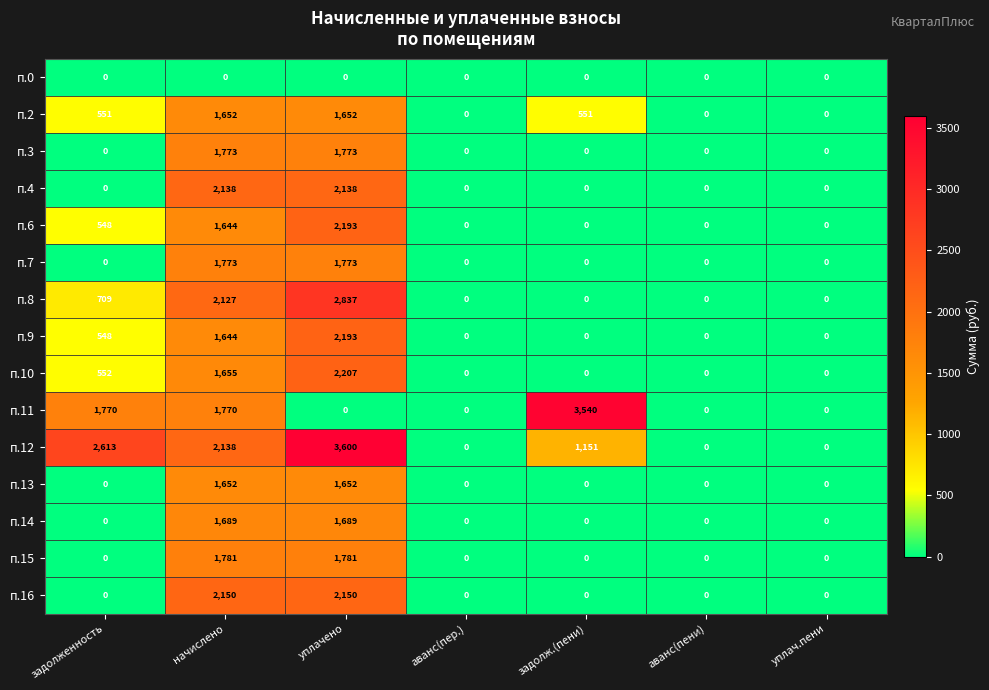

What is the difference between the п.9 values at задолженность and задолж.(пени)?

548